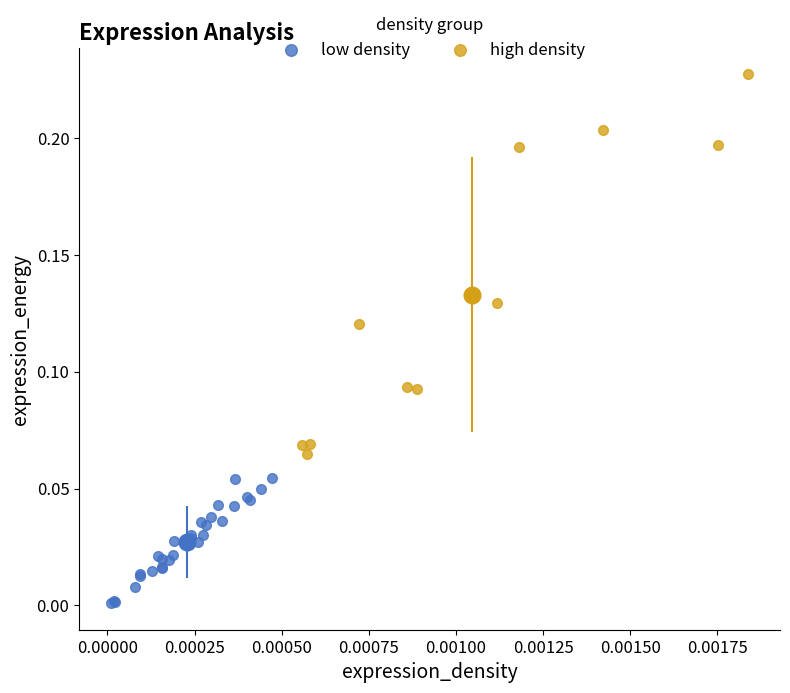

Which series has the largest Y range (max minus min)?

high density